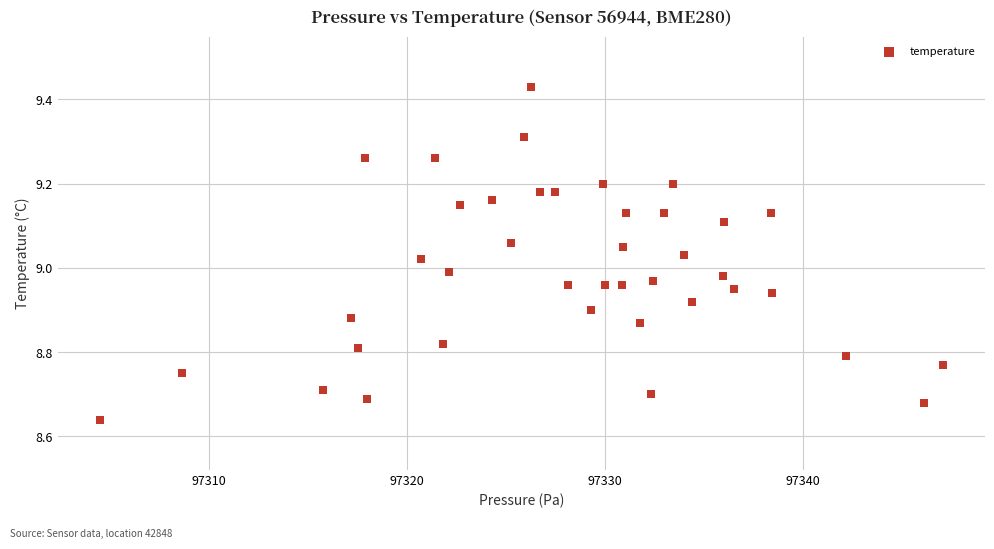

What is the range of X values (max minus min)?

42.6